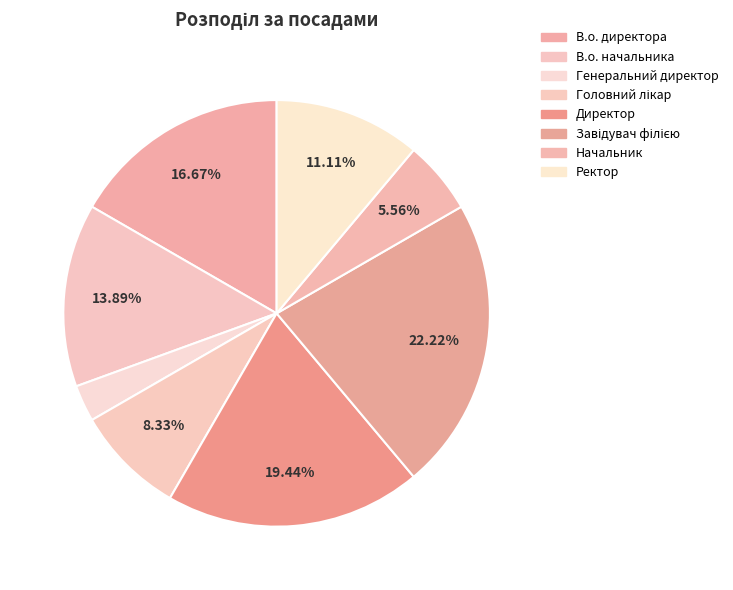

To the nearest percent, what is the difference between the largest and smallest slice percentages?

19%